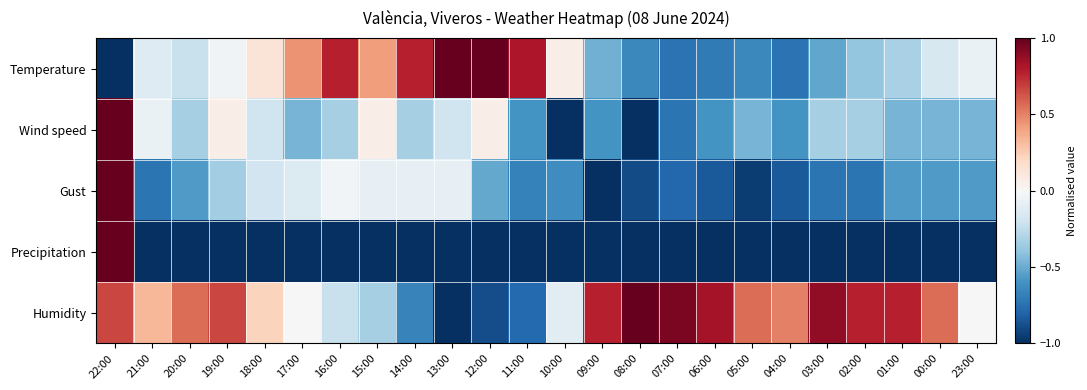

List the series in order of their peak value, highest first.

Temperature, Wind speed, Gust, Precipitation, Humidity